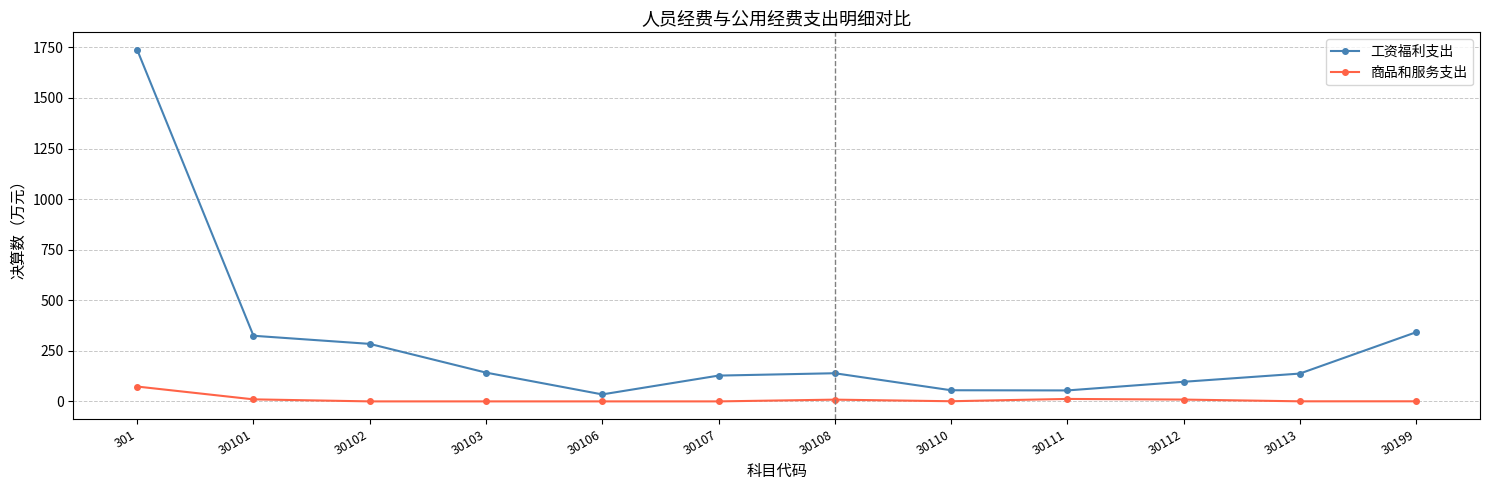

What is the difference between the maximum and second lowest values in the 商品和服务支出 series?

73.3